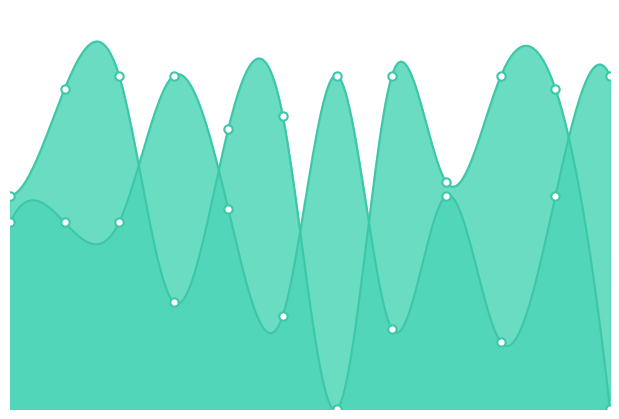

What is the lowest value of the Score 2 series?

5